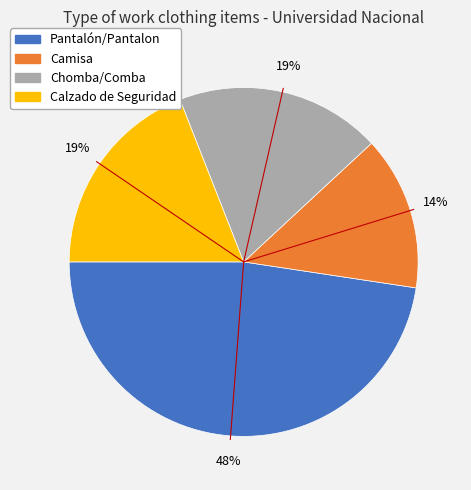

Is there a majority slice in this chart?

No